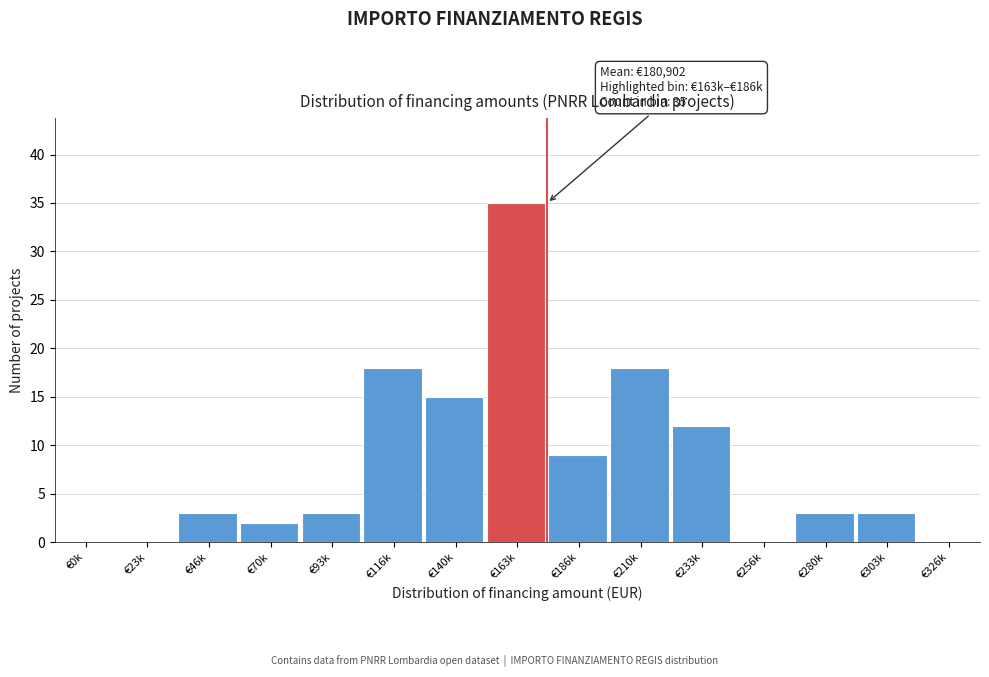

Reading right to left, extract all data points from this chart.

€326k=0	€303k=3	€280k=3	€256k=0	€233k=12	€210k=18	€186k=9	€163k=35	€140k=15	€116k=18	€93k=3	€70k=2	€46k=3	€23k=0	€0k=0